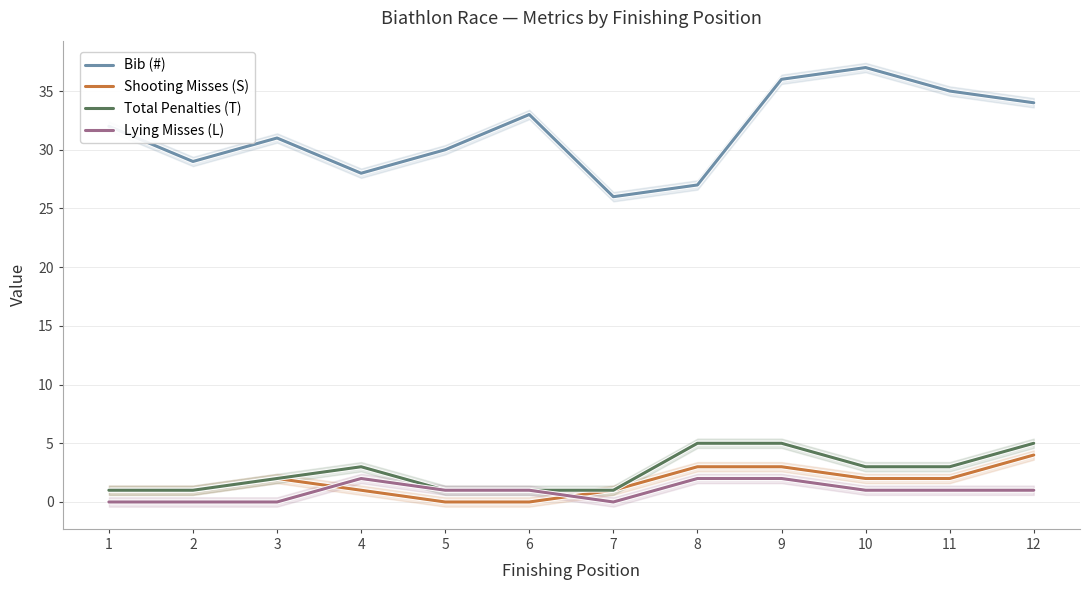

Is the value of Shooting Misses (S) at 8 greater than the value of Bib (#) at 9?

No